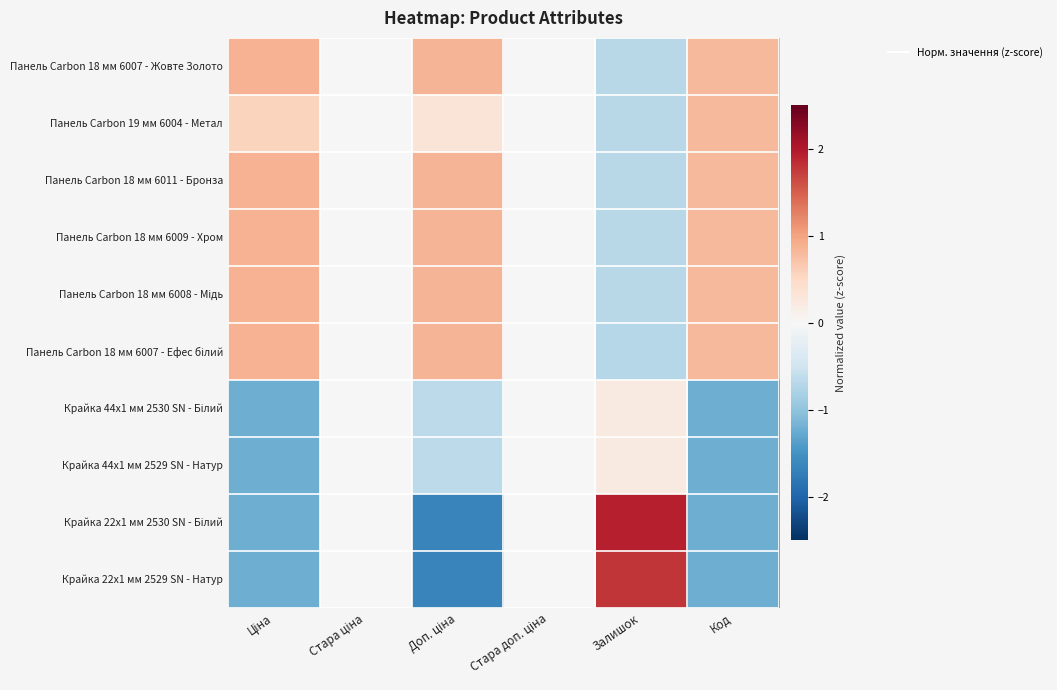

At how many categories does at least one series exceed -1?

6